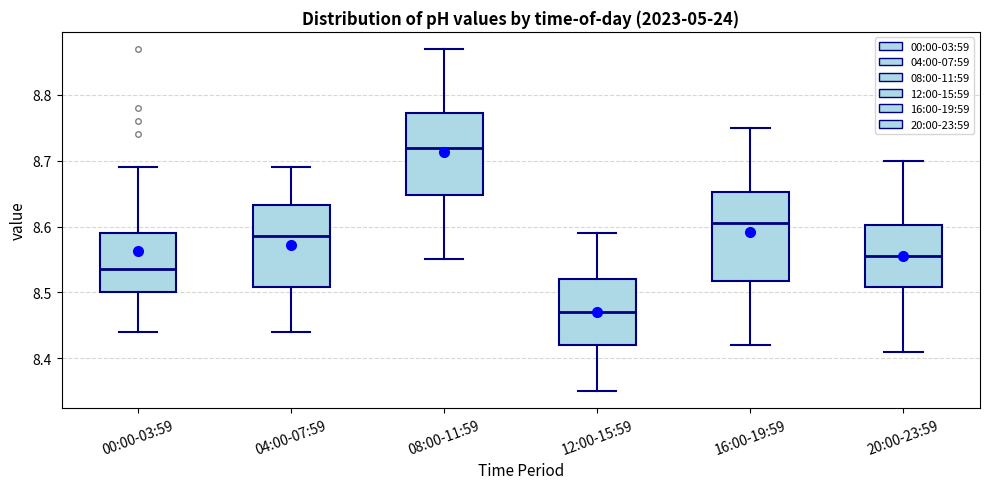

Reading left to right, read every box against the y-axis: the position of its median line, the range the box covers, and the ends of its whiskers. The values are not printed on the chart, so give them approximately, as read against the axis.

00:00-03:59: median 8.54, box 8.50 to 8.59, whiskers 8.44 to 8.69
04:00-07:59: median 8.59, box 8.51 to 8.63, whiskers 8.44 to 8.69
08:00-11:59: median 8.72, box 8.65 to 8.77, whiskers 8.55 to 8.87
12:00-15:59: median 8.47, box 8.42 to 8.52, whiskers 8.35 to 8.59
16:00-19:59: median 8.61, box 8.52 to 8.65, whiskers 8.42 to 8.75
20:00-23:59: median 8.56, box 8.51 to 8.60, whiskers 8.41 to 8.70